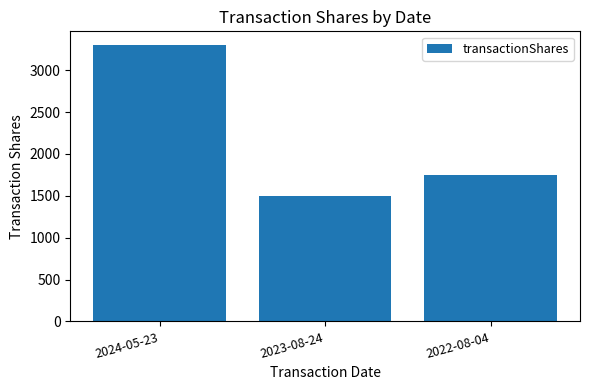

Which has a higher value, 2022-08-04 or 2024-05-23?

2024-05-23